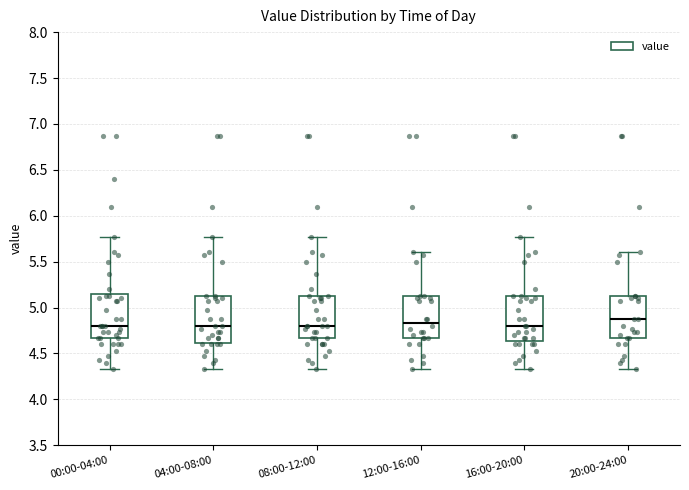

Reading left to right, transcribe this box plot: for each box, give where its median line is, the range the box spans, and where its two whiskers end, as read against the y-axis. The values are not printed on the chart, so give them approximately, as read against the axis.

00:00-04:00: median 4.80, box 4.65 to 5.15, whiskers 4.35 to 5.75
04:00-08:00: median 4.80, box 4.60 to 5.10, whiskers 4.35 to 5.75
08:00-12:00: median 4.80, box 4.65 to 5.15, whiskers 4.35 to 5.75
12:00-16:00: median 4.85, box 4.65 to 5.15, whiskers 4.35 to 5.60
16:00-20:00: median 4.80, box 4.65 to 5.15, whiskers 4.35 to 5.75
20:00-24:00: median 4.85, box 4.65 to 5.15, whiskers 4.35 to 5.60